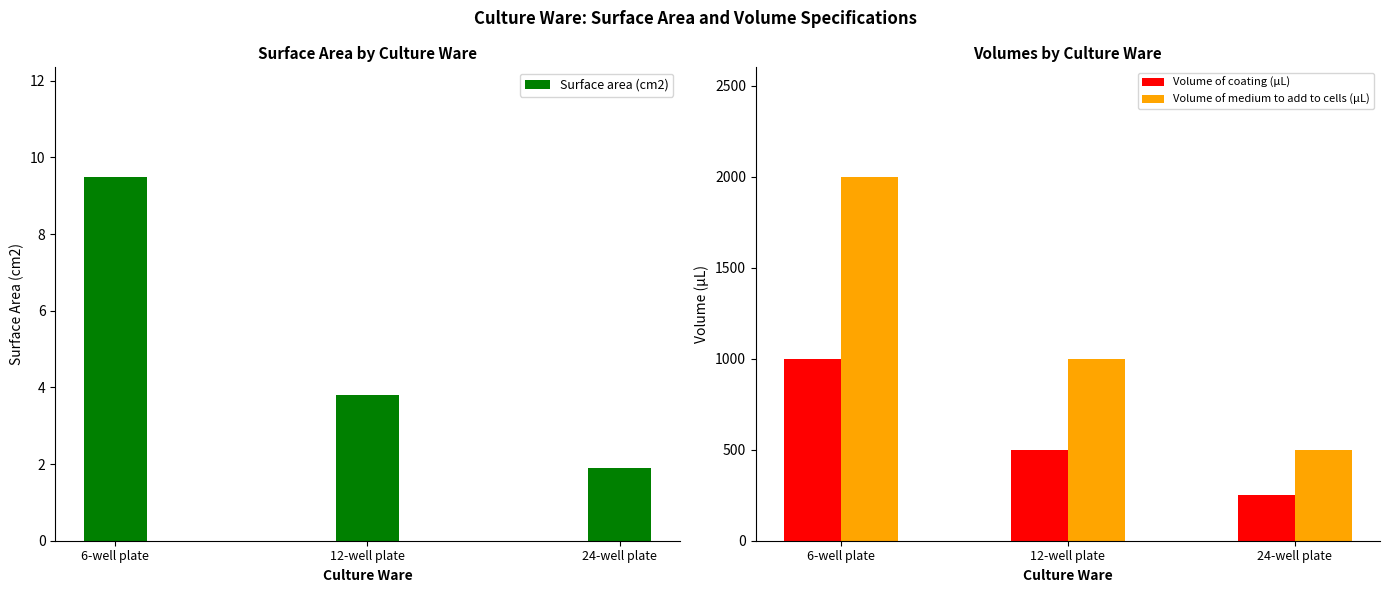

At which category is the sum across all series the highest?

6-well plate